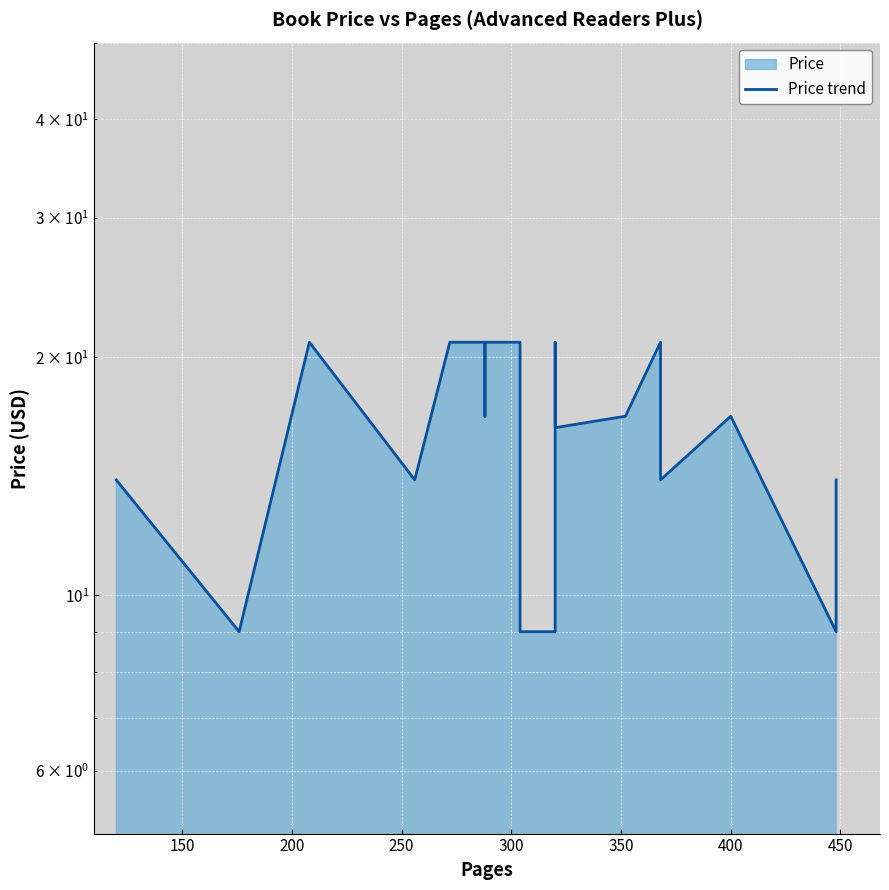

What position from the left is 300?

5